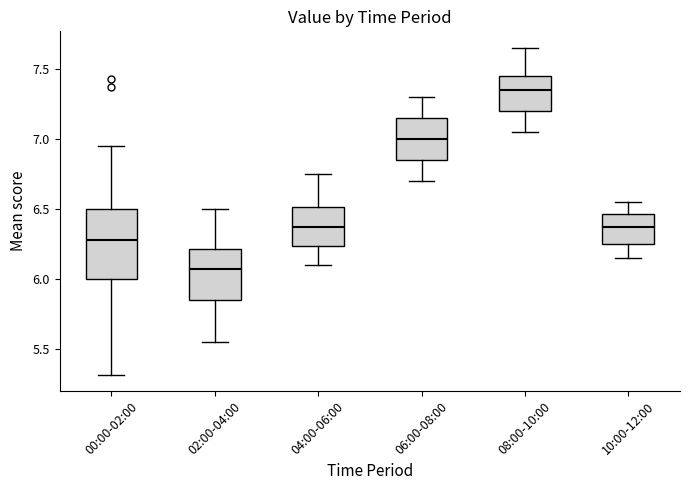

Reading left to right, transcribe this box plot: for each box, give where its median line is, the range the box spans, and where its two whiskers end, as read against the y-axis. The values are not printed on the chart, so give them approximately, as read against the axis.

00:00-02:00: median 6.30, box 6.00 to 6.50, whiskers 5.30 to 6.95
02:00-04:00: median 6.10, box 5.85 to 6.20, whiskers 5.55 to 6.50
04:00-06:00: median 6.40, box 6.25 to 6.50, whiskers 6.10 to 6.75
06:00-08:00: median 7.00, box 6.85 to 7.15, whiskers 6.70 to 7.30
08:00-10:00: median 7.35, box 7.20 to 7.45, whiskers 7.05 to 7.65
10:00-12:00: median 6.40, box 6.25 to 6.45, whiskers 6.15 to 6.55